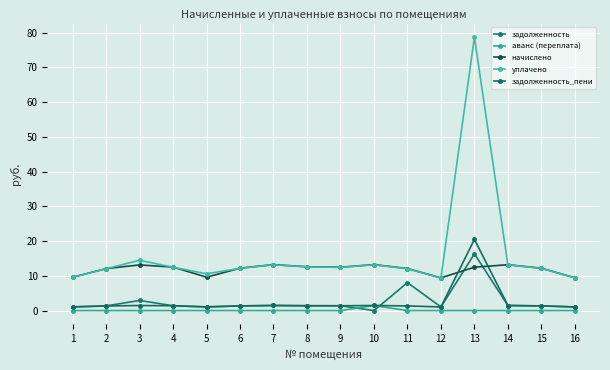

Between 14 and 2, which is larger?

14